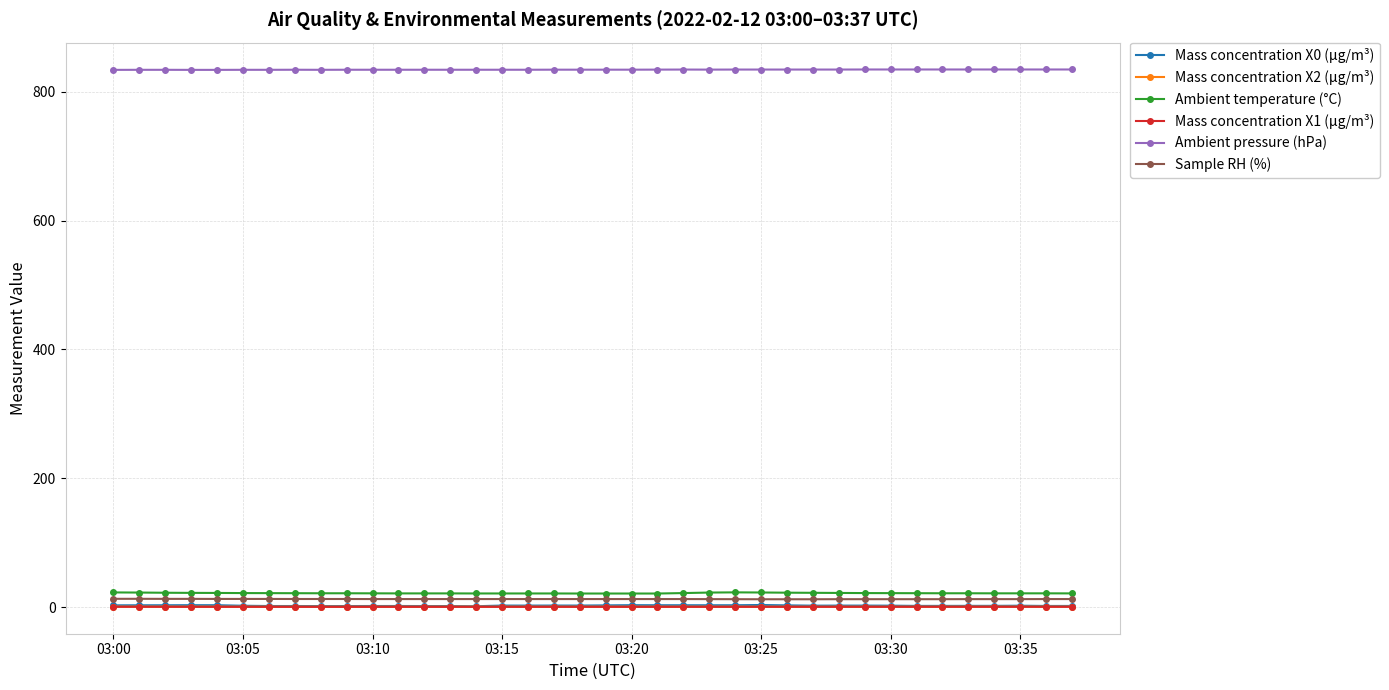

At how many categories does at least one series exceed 250?

38